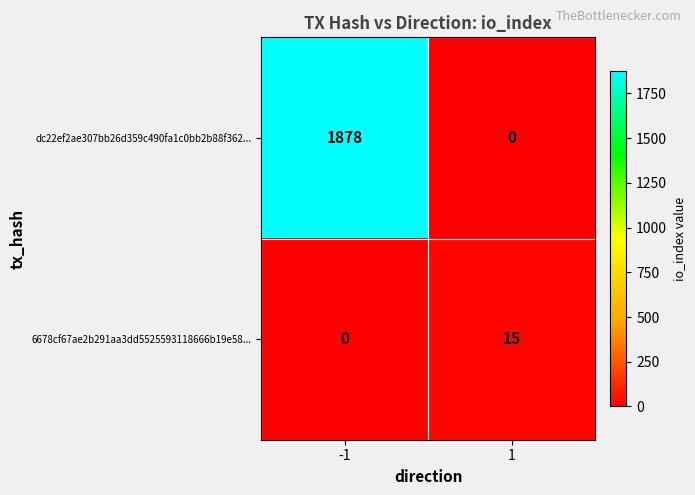

Is it true that dc22ef2ae307bb26d359c490fa1c0bb2b88f362... equals -1087 at 1?

False